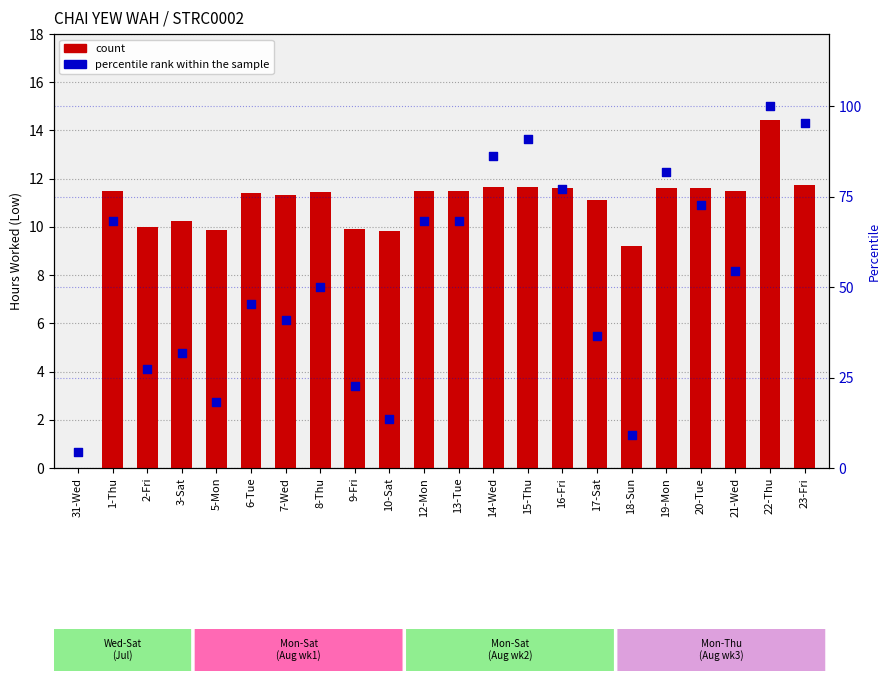

Is the value of count at 19-Mon greater than the value of percentile rank within the sample at 5-Mon?

No